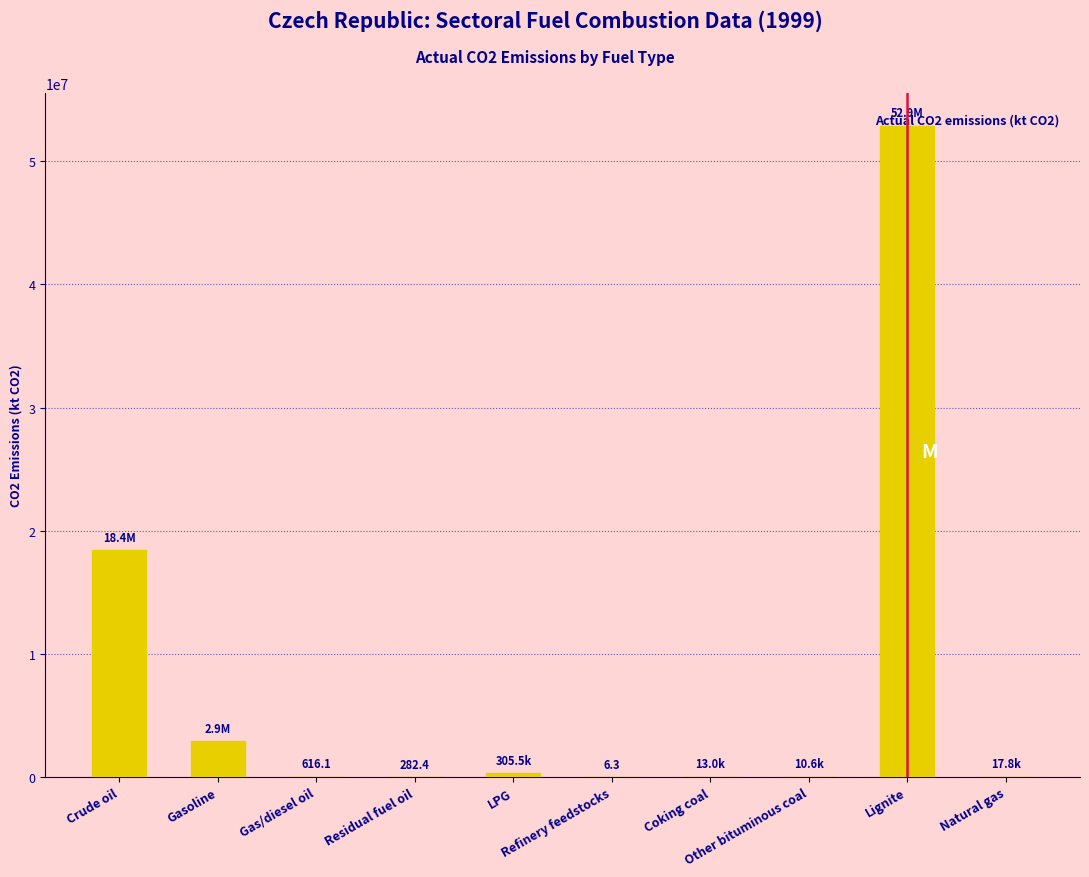

What is the maximum value shown in the chart?

52883902.6